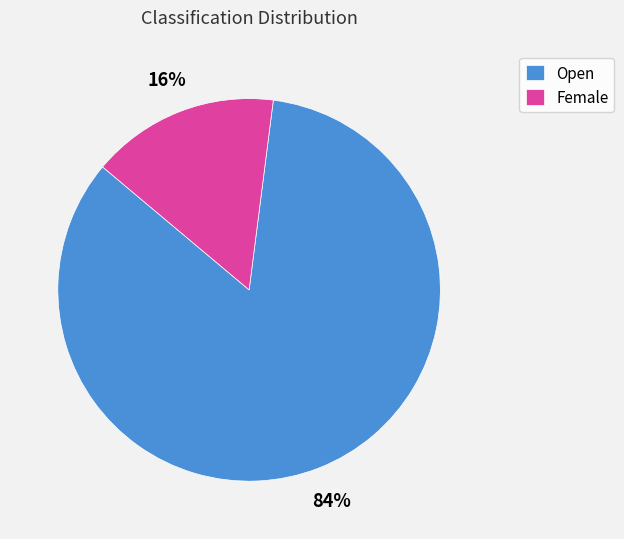

What is the majority slice?

Open